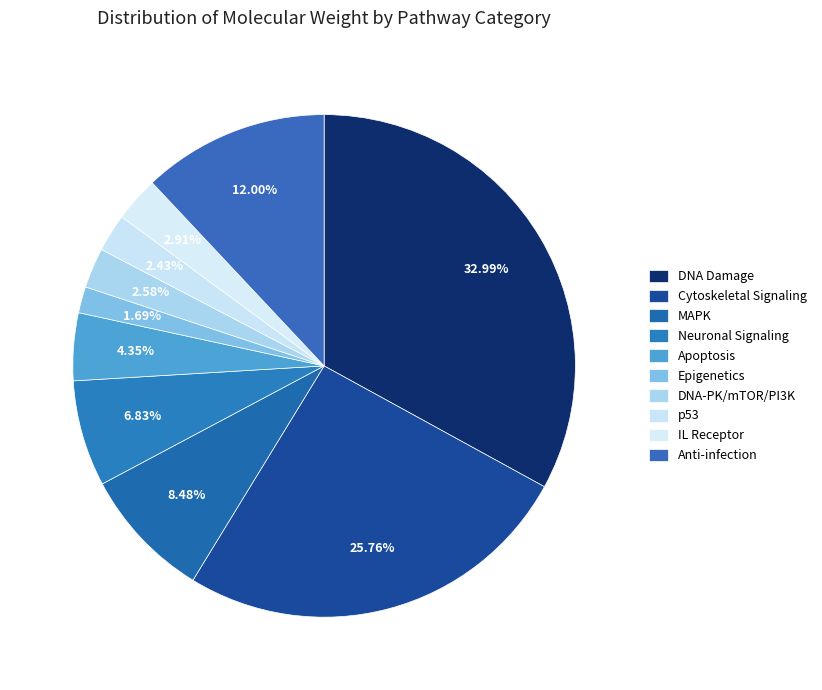

Which slice is the largest?

DNA Damage